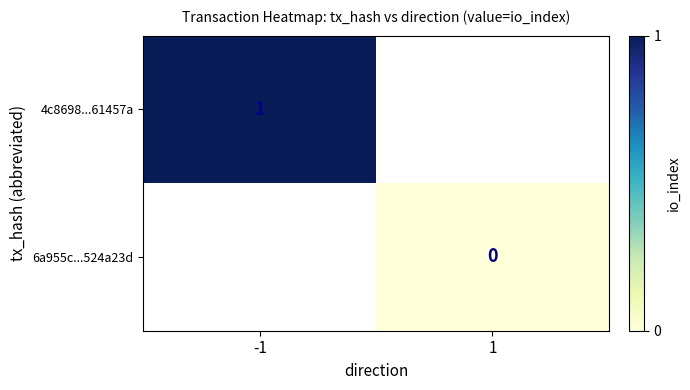

Is the value of 6a955c...524a23d at -1 greater than the value of 4c8698...61457a at -1?

No